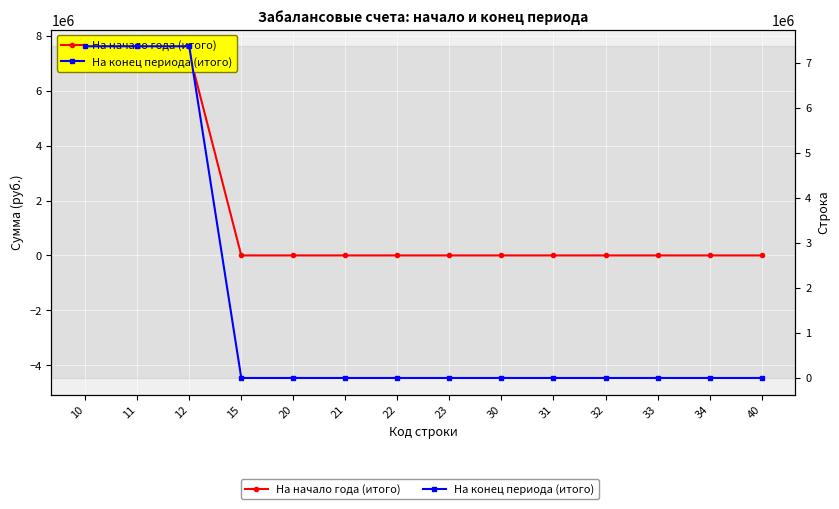

The На начало года (итого) series shows 0 at 20. True or false?

True